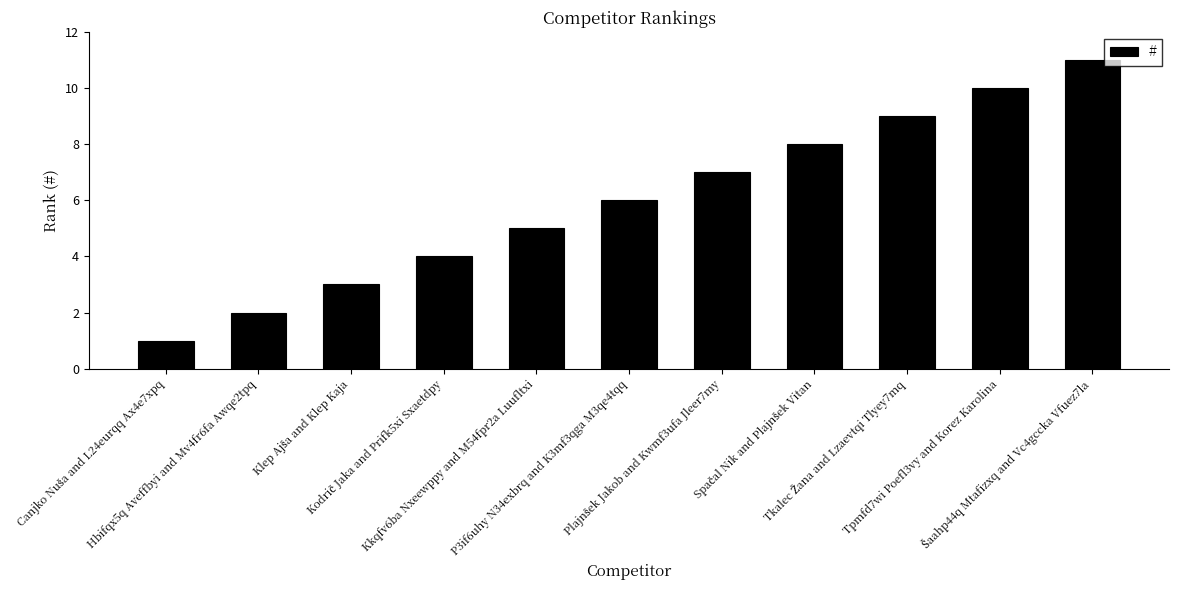

What is the maximum value shown in the chart?

11